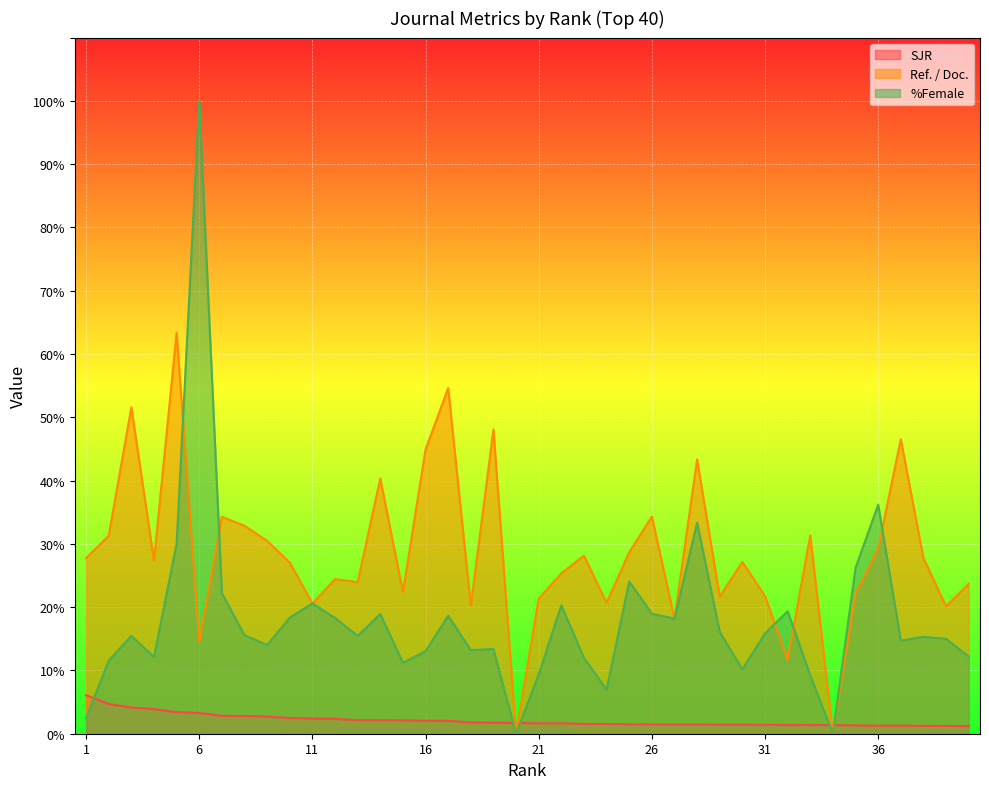

Reading left to right, transcribe all the data shown in this chart.

SJR: 1=6.1	2=4.7	3=4.1	4=3.9	5=3.4	6=3.3	7=2.8	8=2.8	9=2.7	10=2.5	11=2.4	12=2.3	13=2.1	14=2.1	15=2.1	16=2.0	17=2.0	18=1.8	19=1.8	20=1.7	21=1.6	22=1.6	23=1.6	24=1.5	25=1.5	26=1.5	27=1.5	28=1.5	29=1.4	30=1.4	31=1.4	32=1.4	33=1.4	34=1.4	35=1.3	36=1.3	37=1.3	38=1.3	39=1.2	40=1.2
Ref. / Doc.: 1=27.7	2=31.3	3=51.6	4=27.3	5=63.4	6=14.5	7=34.3	8=32.9	9=30.5	10=27.0	11=20.6	12=24.4	13=23.9	14=40.3	15=22.4	16=44.9	17=54.6	18=20.2	19=48.1	20=0.0	21=21.4	22=25.3	23=28.1	24=20.7	25=28.7	26=34.3	27=18.2	28=43.3	29=21.7	30=27.1	31=21.7	32=11.7	33=31.3	34=0.0	35=22.1	36=29.2	37=46.5	38=27.8	39=20.1	40=23.7
%Female: 1=2.5	2=11.5	3=15.5	4=12.1	5=30.0	6=100.0	7=22.2	8=15.6	9=14.0	10=18.3	11=20.6	12=18.3	13=15.4	14=18.9	15=11.2	16=13.0	17=18.6	18=13.2	19=13.4	20=0.0	21=9.4	22=20.3	23=12.0	24=7.0	25=24.1	26=19.0	27=18.2	28=33.3	29=16.1	30=10.2	31=15.8	32=19.4	33=9.2	34=0.0	35=26.2	36=36.2	37=14.7	38=15.3	39=15.0	40=12.2